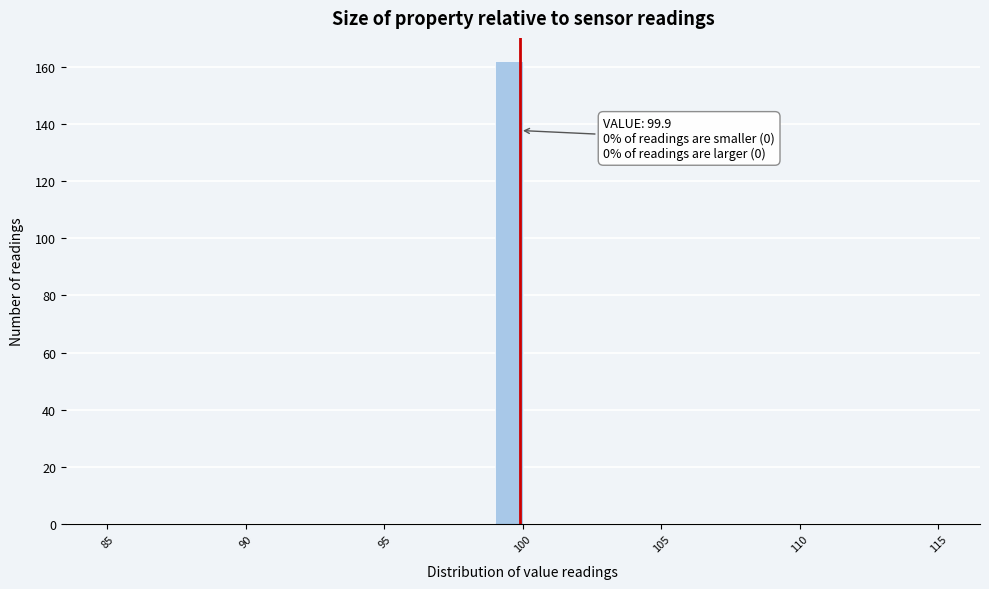

Around what value on the x-axis is the tallest bar? Give the approximate position of its centre, as read against the axis.

99.5